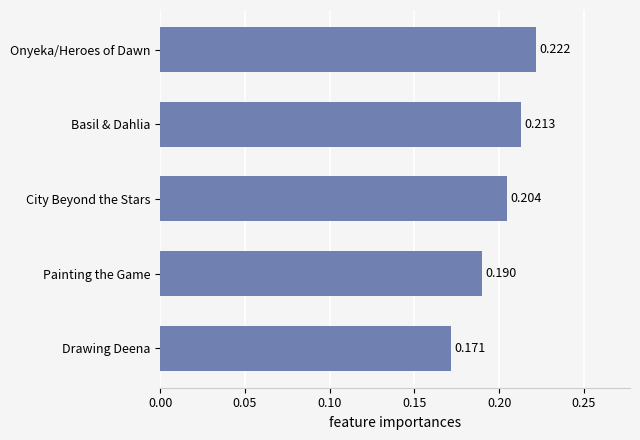

Where is the data nearest to the value 0?

Drawing Deena